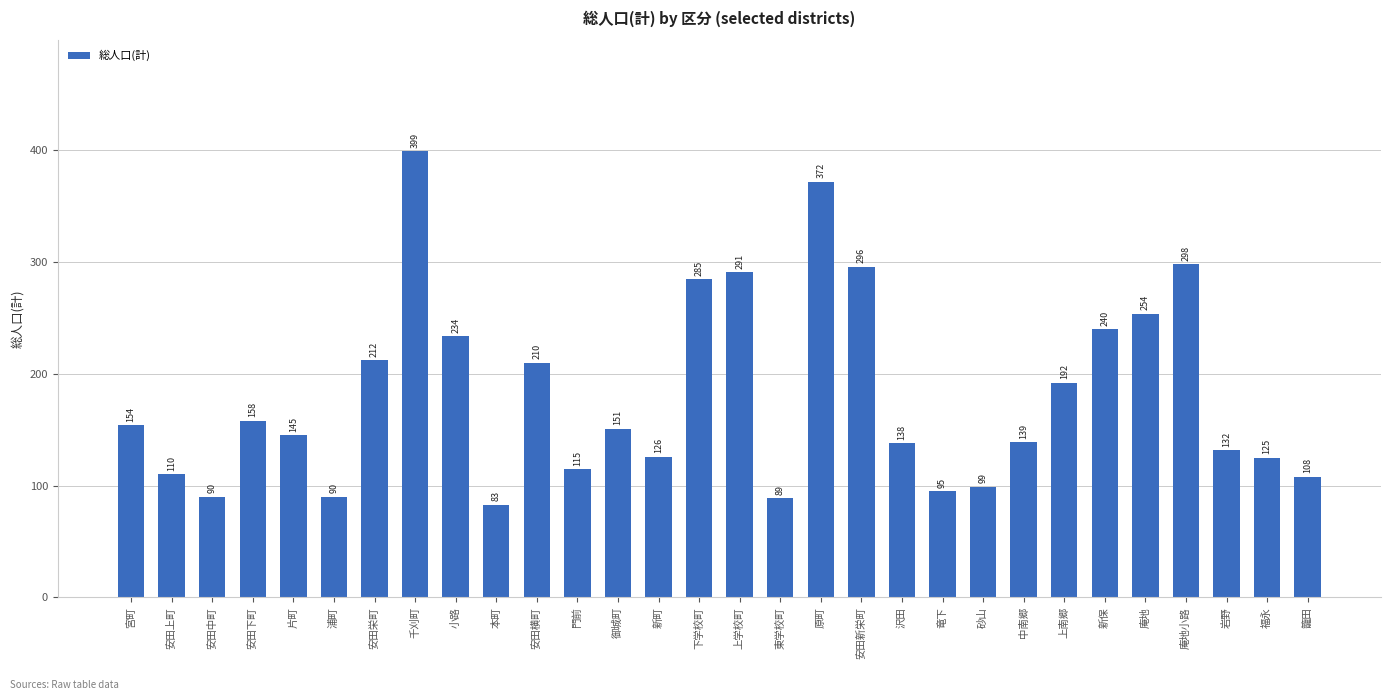

What is the sum of the values at 籠田 and 門前?

223